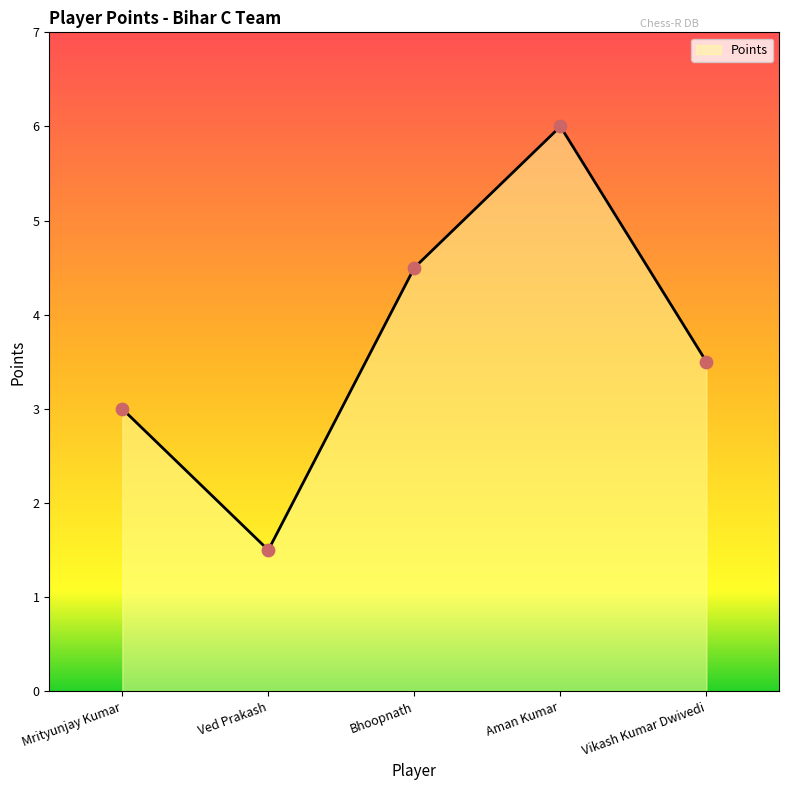

Which has a higher value, Bhoopnath or Ved Prakash?

Bhoopnath